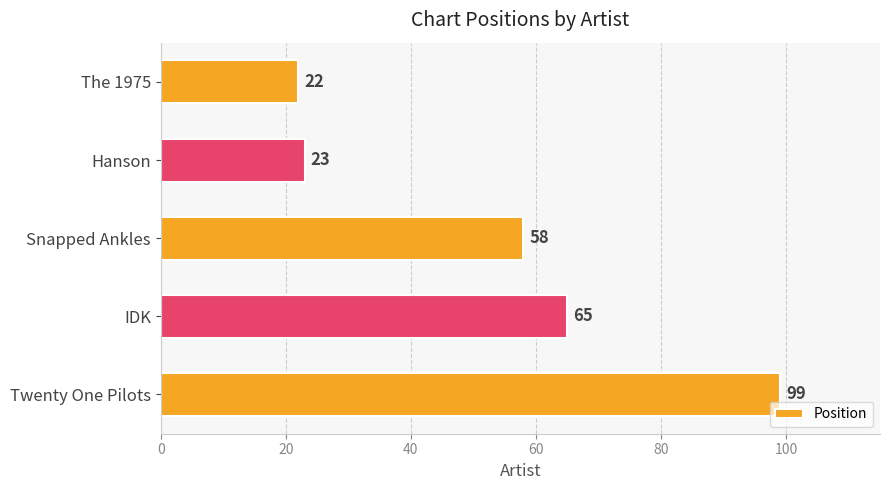

What value does the data have at Hanson, to the nearest 10?

20